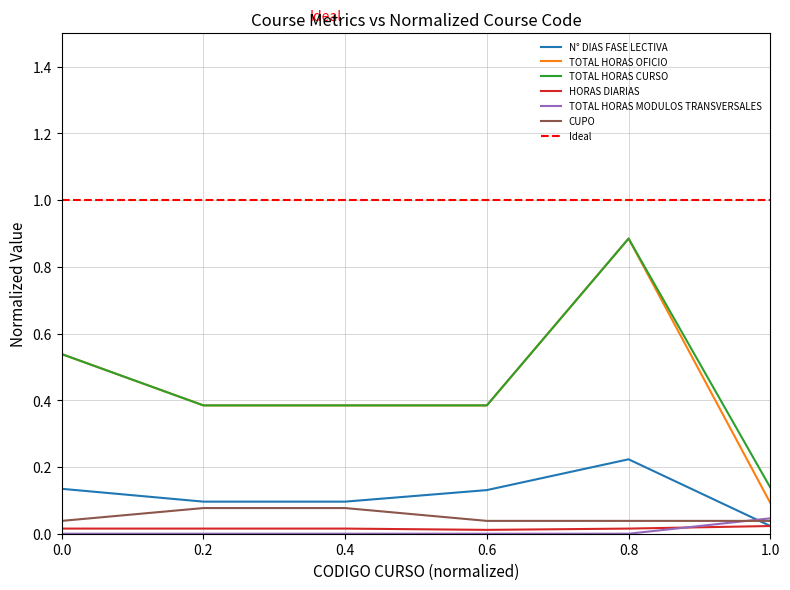

True or false: TOTAL HORAS CURSO has a value of 0.0 at 1.0.

False